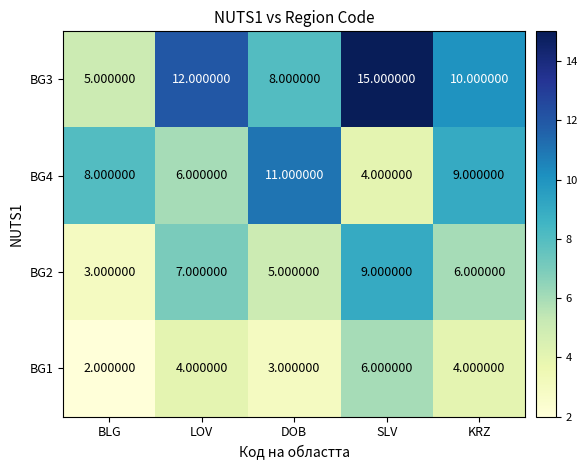

Rank the series by their average value, from lowest to highest.

BG1, BG2, BG4, BG3